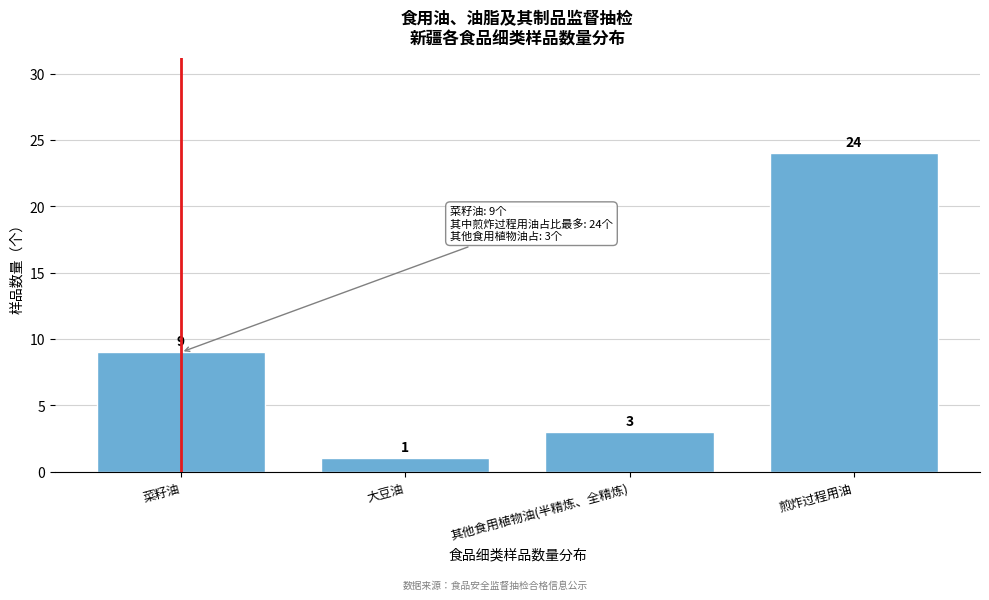

Reading right to left, what are all the values shown in this chart?

24	3	1	9